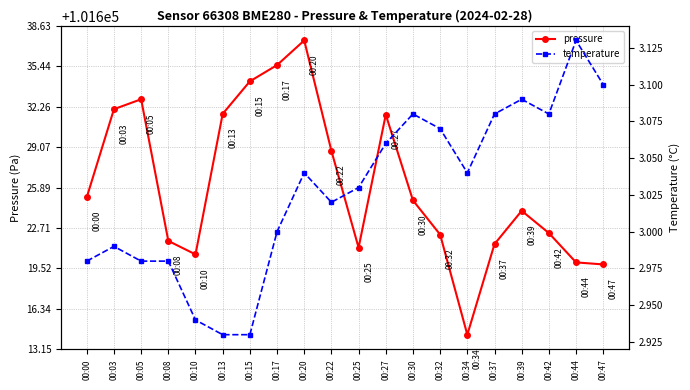

How many interior local valleys does the pressure series have?

3